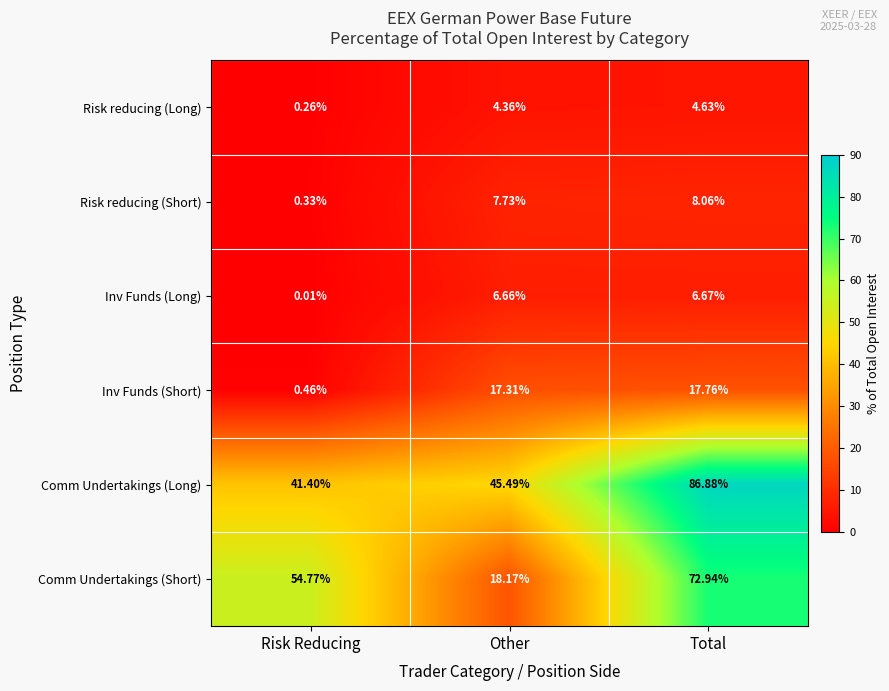

Which label corresponds to the smallest value in the chart?

Risk Reducing